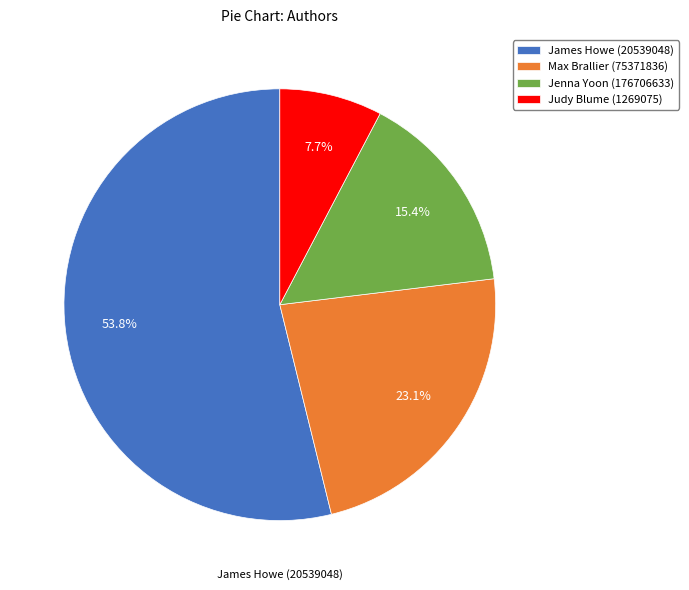

To the nearest percent, what percentage of the pie is Jenna Yoon (176706633)?

15%